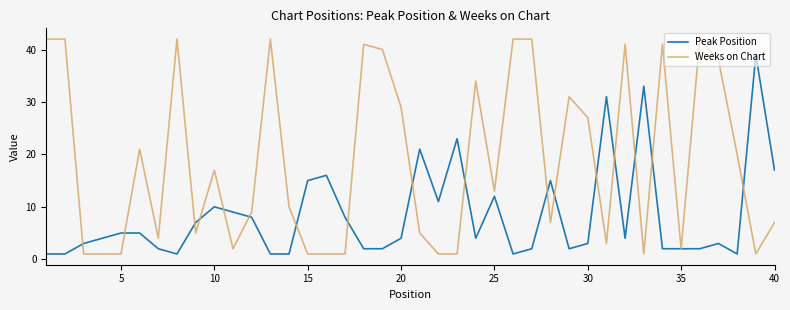

Which series has the largest total across all categories?

Weeks on Chart